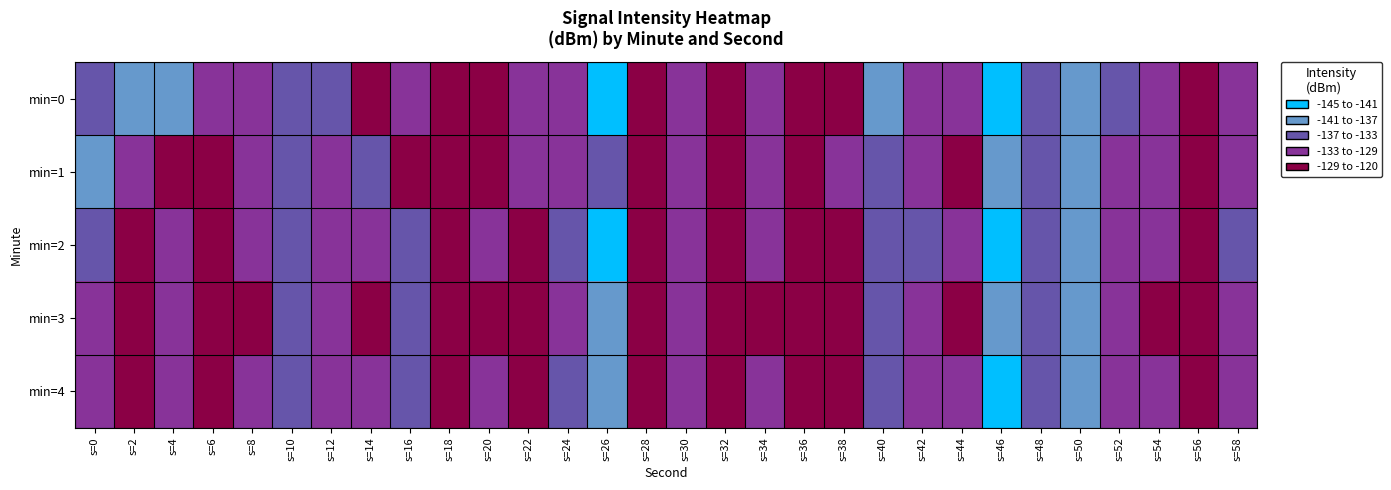

List the series in order of their peak value, highest first.

min=1, min=3, min=4, min=0, min=2